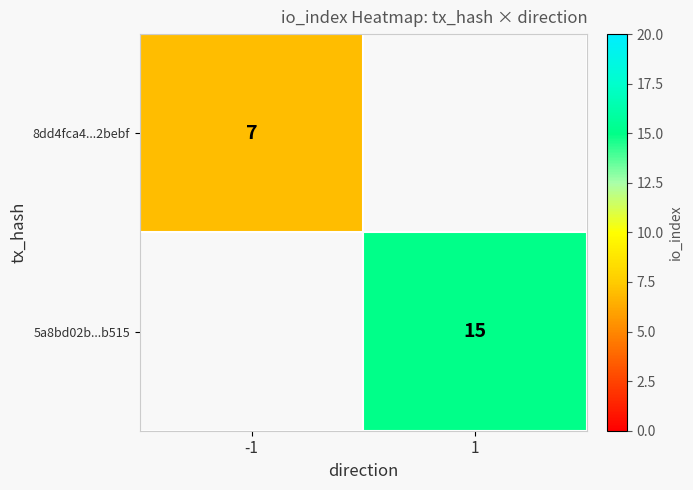

The value of 8dd4fca4...2bebf at -1 is 2. True or false?

False